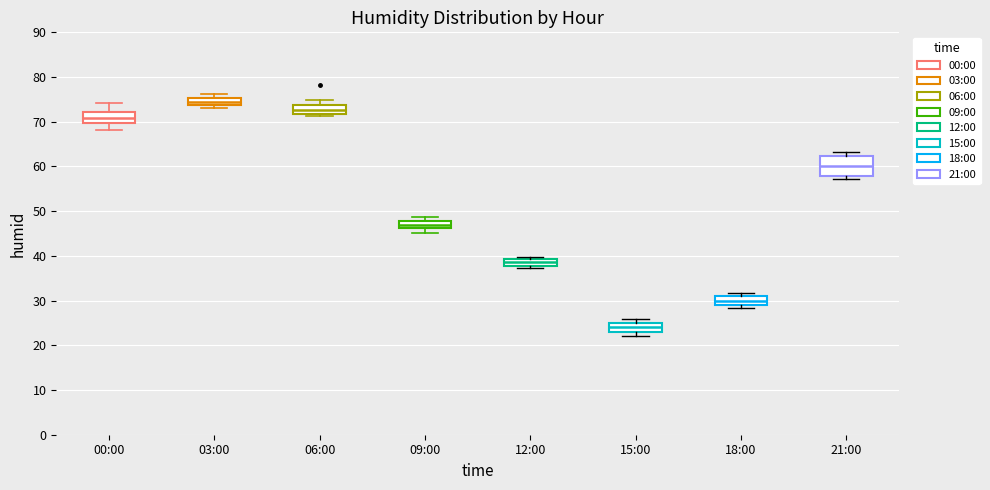

Where is the lower edge of the box for 15:00 on the y-axis? The values are not printed on the chart, so give them approximately, as read against the axis.

23